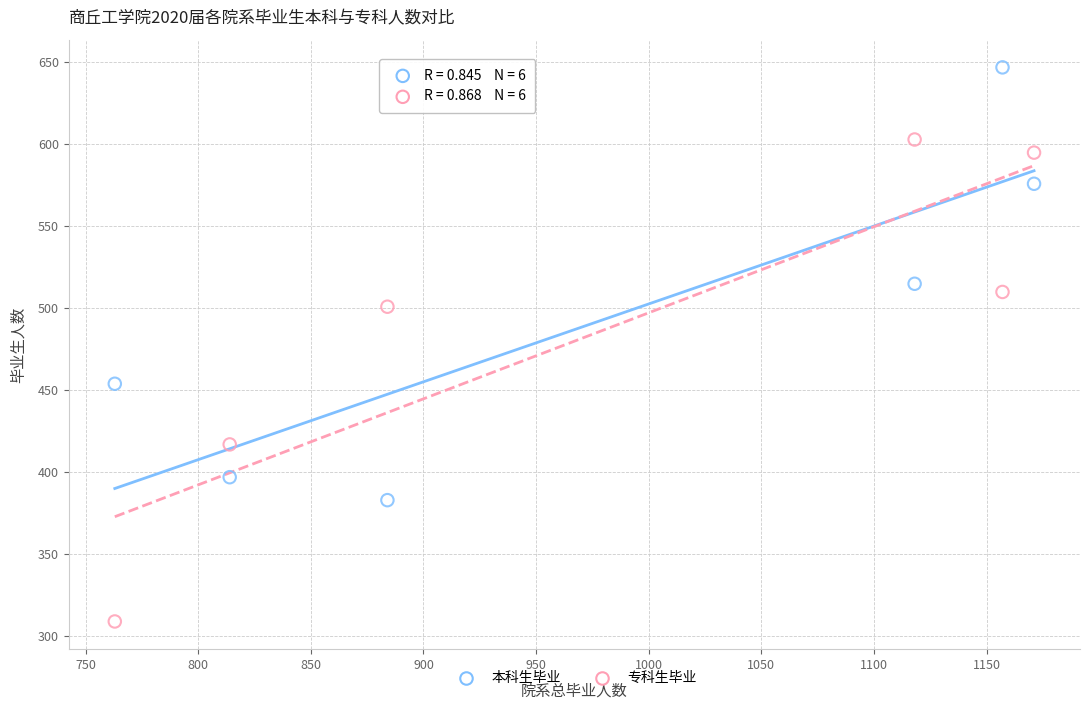

Which series reaches the maximum Y coordinate?

本科生毕业